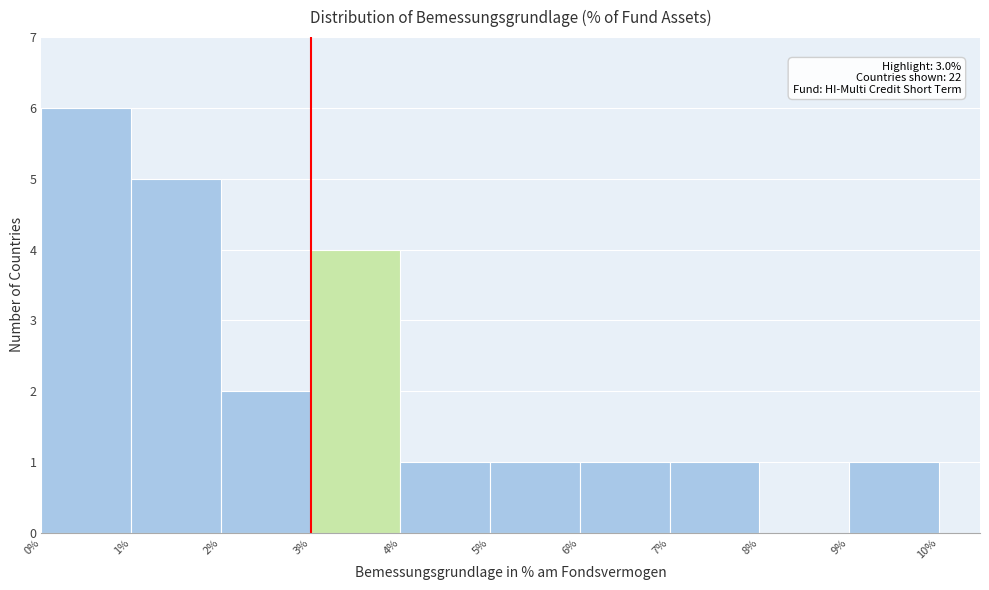

Over which range of the x-axis is the bar tallest?

0% to 1%